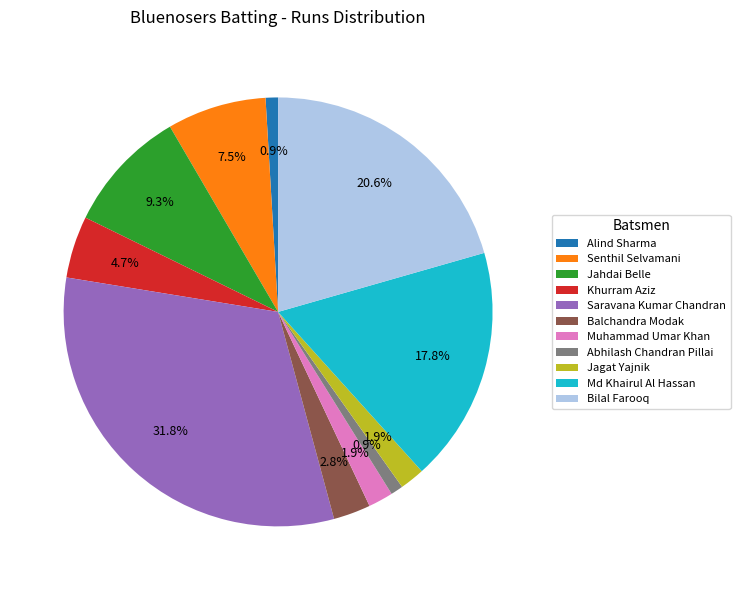

Is Alind Sharma the majority of the pie?

No